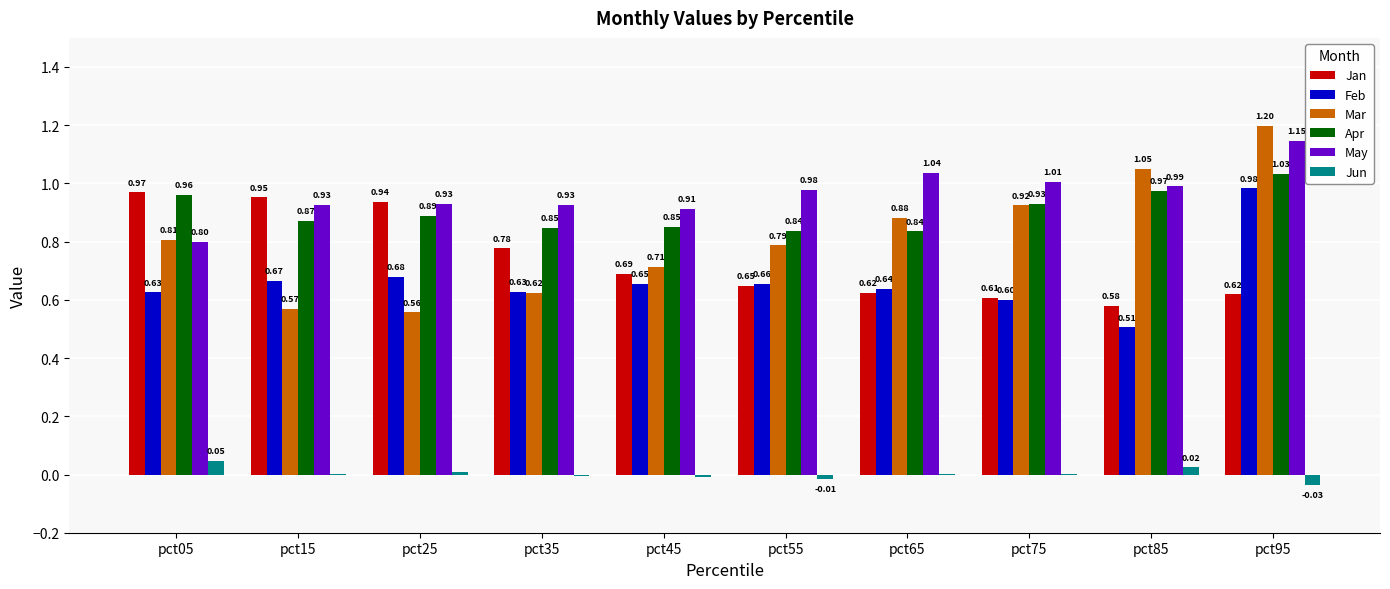

What are all the series names shown in the legend?

Jan, Feb, Mar, Apr, May, Jun